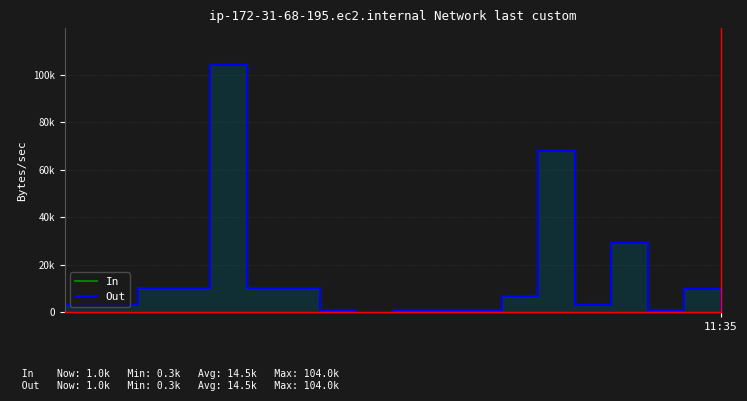

How many values in the Out series exceed 3000?

9